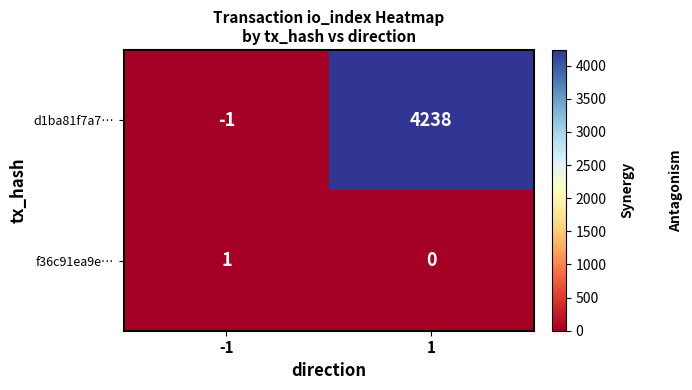

At which category is the sum across all series the highest?

1